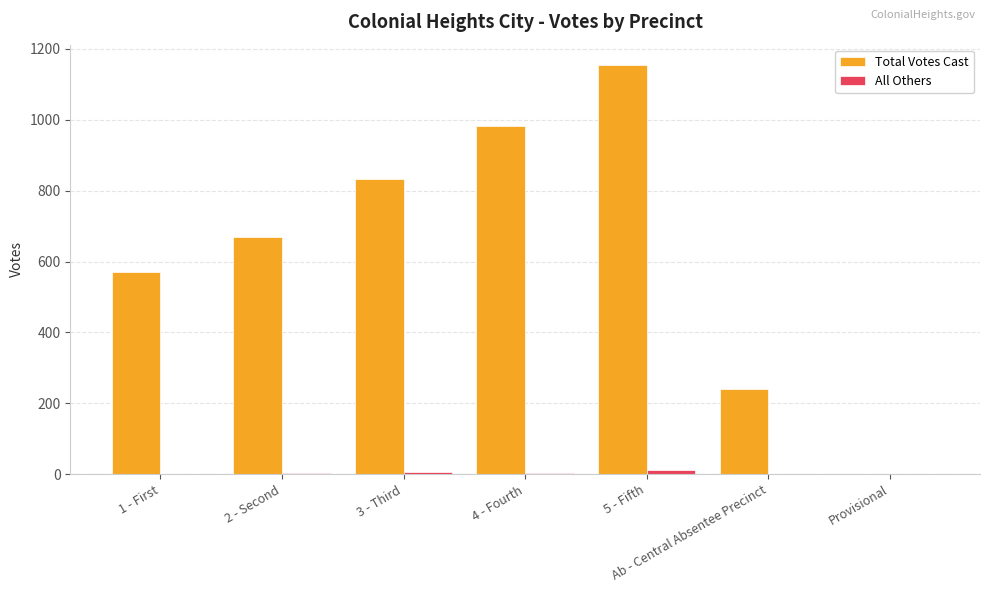

At which category is the sum across all series the highest?

5 - Fifth